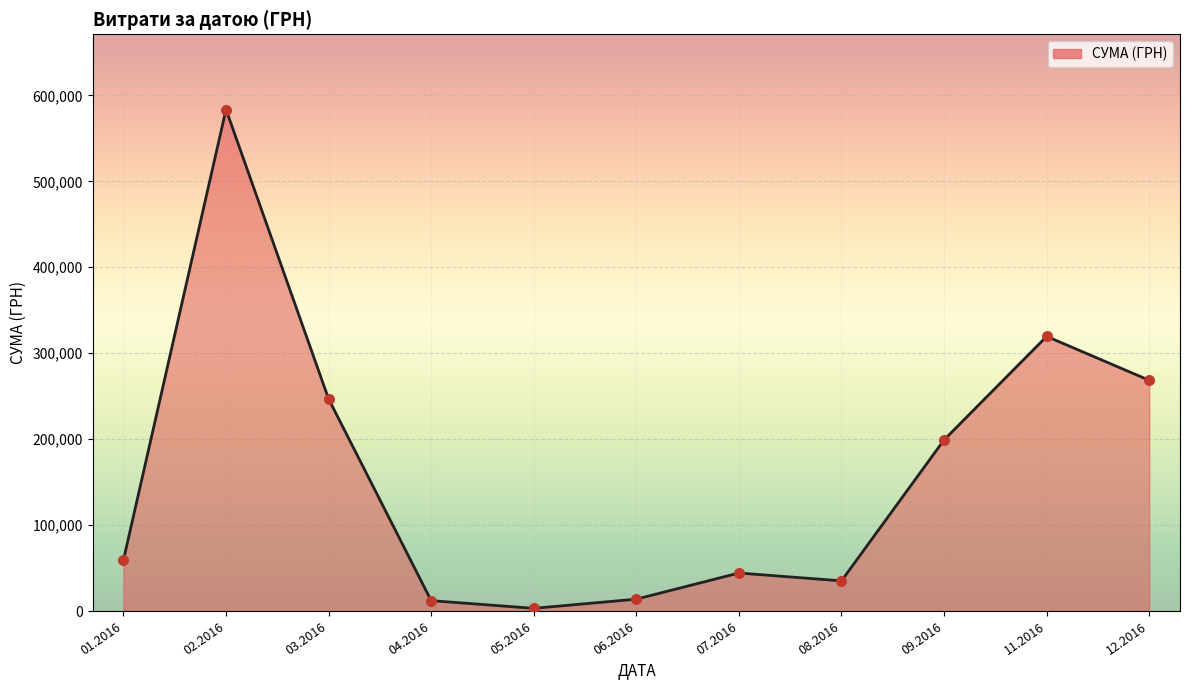

Which has a higher value, 11.2016 or 12.2016?

11.2016